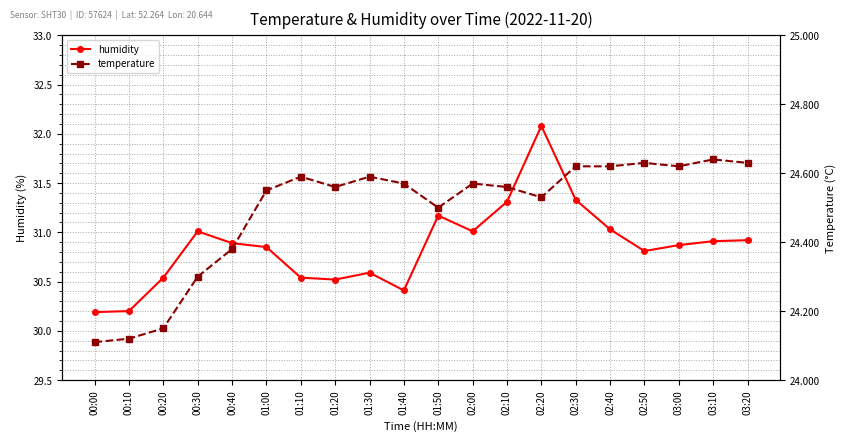

What is the approximate value of temperature at 00:40?

24.4